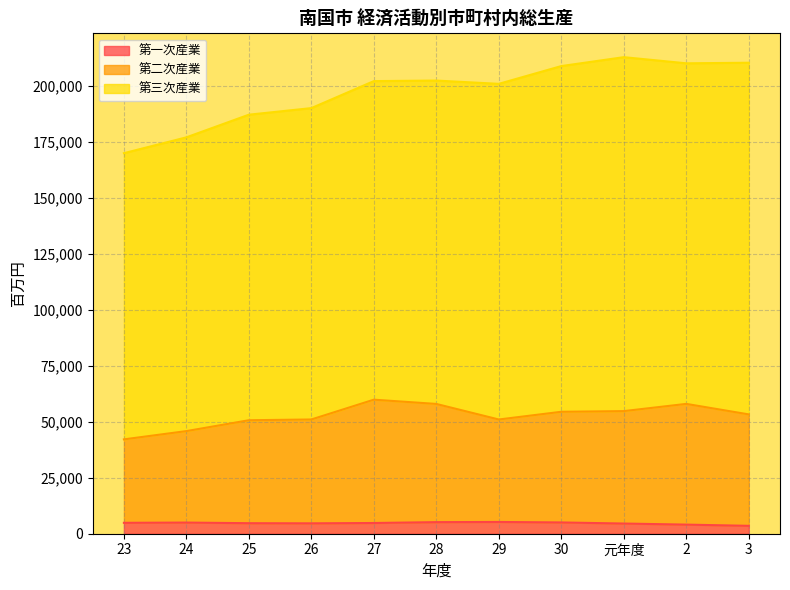

True or false: 第二次産業 and 第一次産業 intersect in this chart.

False